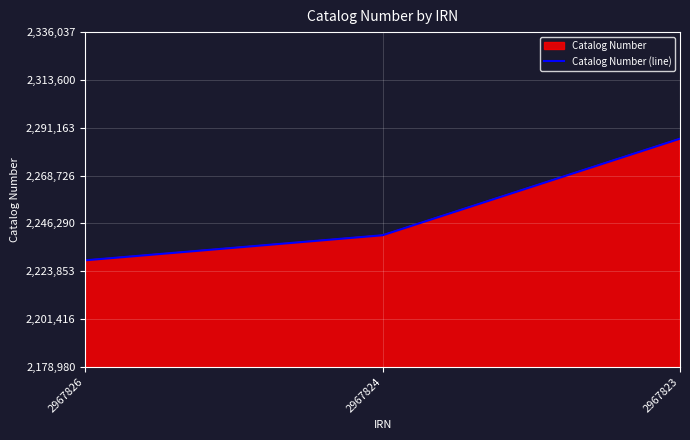

What is the difference between the maximum and minimum values?

57057